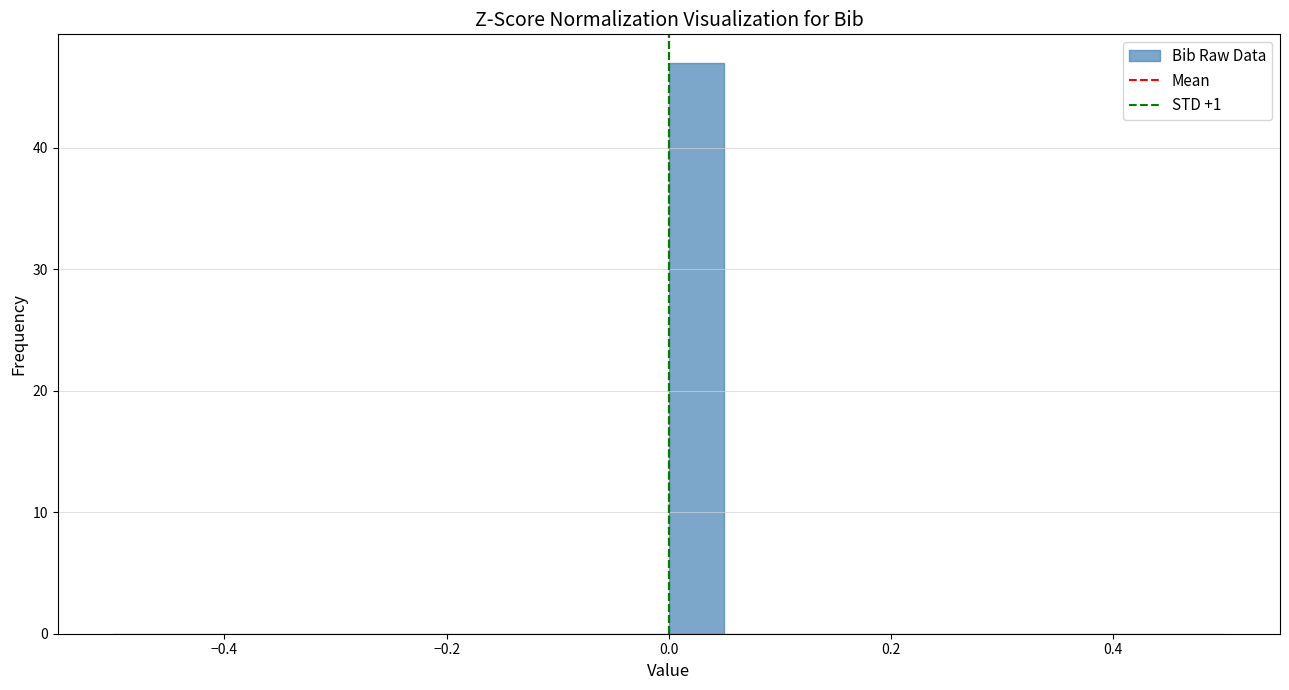

Read against the x-axis, roughly where is the centre of the tallest bar?

0.02